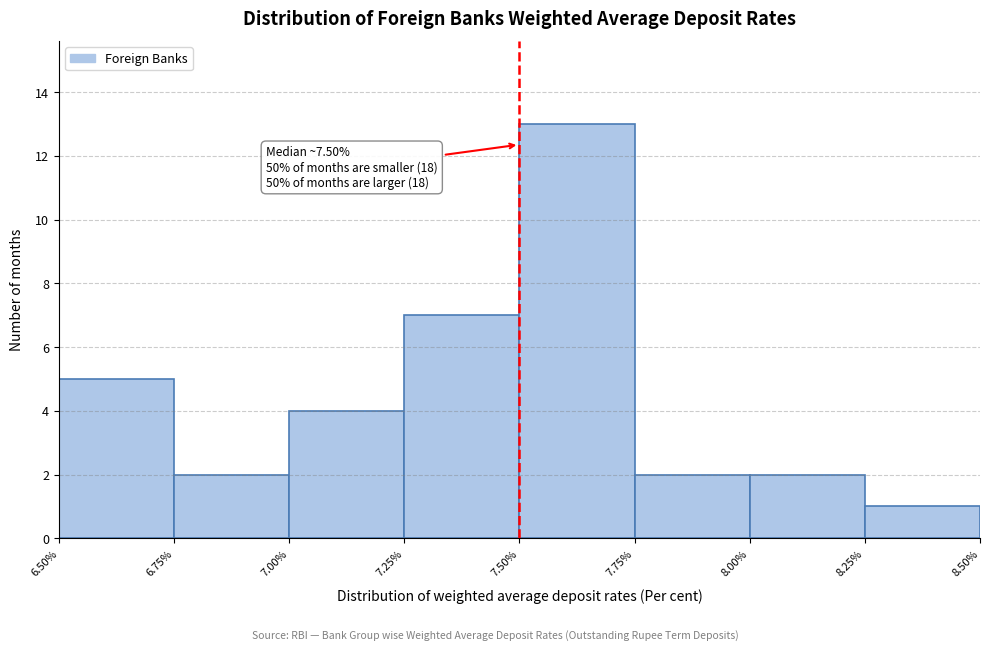

Over which range of the x-axis is the bar tallest?

7.50% to 7.75%